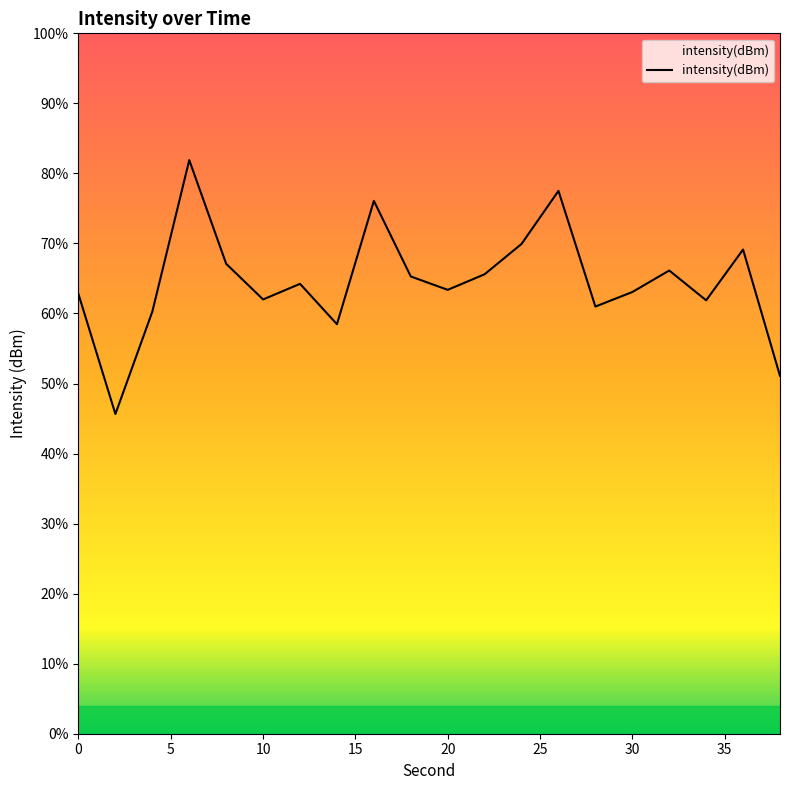

How many lines are shown in the chart?

1